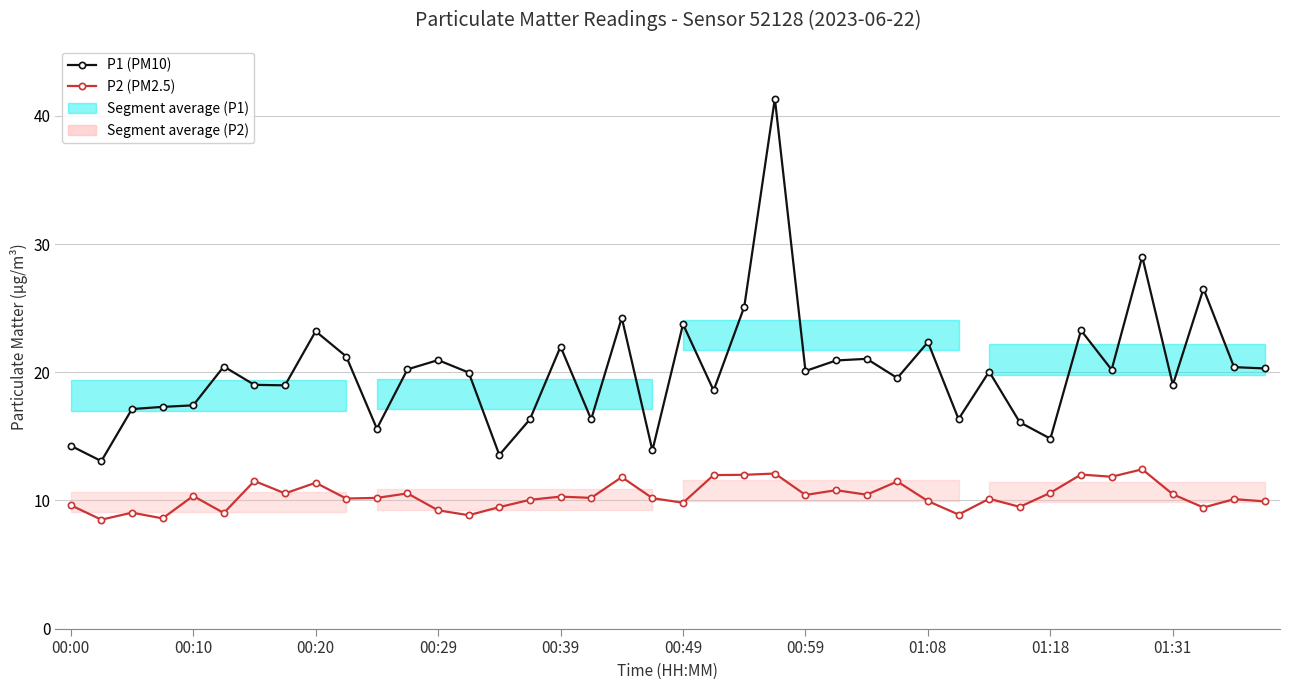

Reading left to right, what are all the values shown in this chart?

P1 (PM10): 14.3	13.1	17.1	17.3	17.4	20.4	19.0	19.0	23.2	21.2	15.6	20.2	20.9	20.0	13.6	16.3	22.0	16.3	24.2	13.9	23.8	18.6	25.1	41.4	20.1	20.9	21.1	19.6	22.4	16.4	20.1	16.1	14.8	23.3	20.2	29.0	19.0	26.5	20.4	20.3
P2 (PM2.5): 9.6	8.5	9.1	8.6	10.3	9.0	11.5	10.6	11.4	10.2	10.2	10.6	9.2	8.8	9.5	10.1	10.3	10.2	11.8	10.2	9.8	12.0	12.0	12.1	10.4	10.8	10.4	11.5	9.9	8.9	10.1	9.5	10.6	12.0	11.8	12.4	10.5	9.4	10.1	9.9